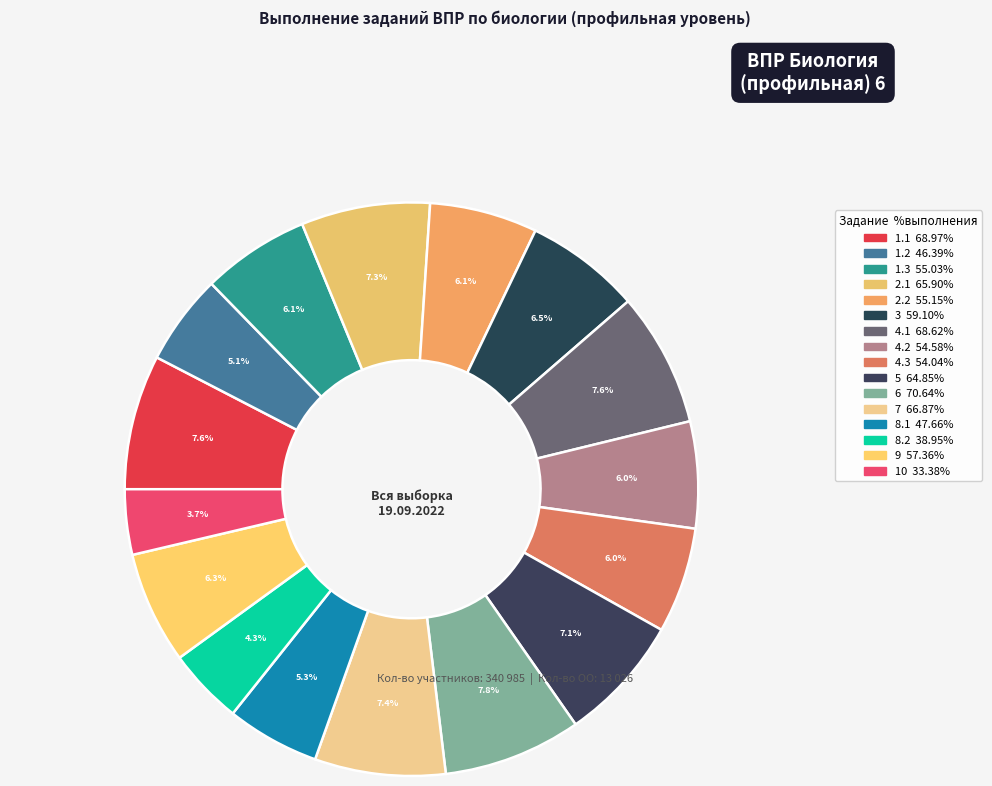

How many slices are in this pie chart?

16